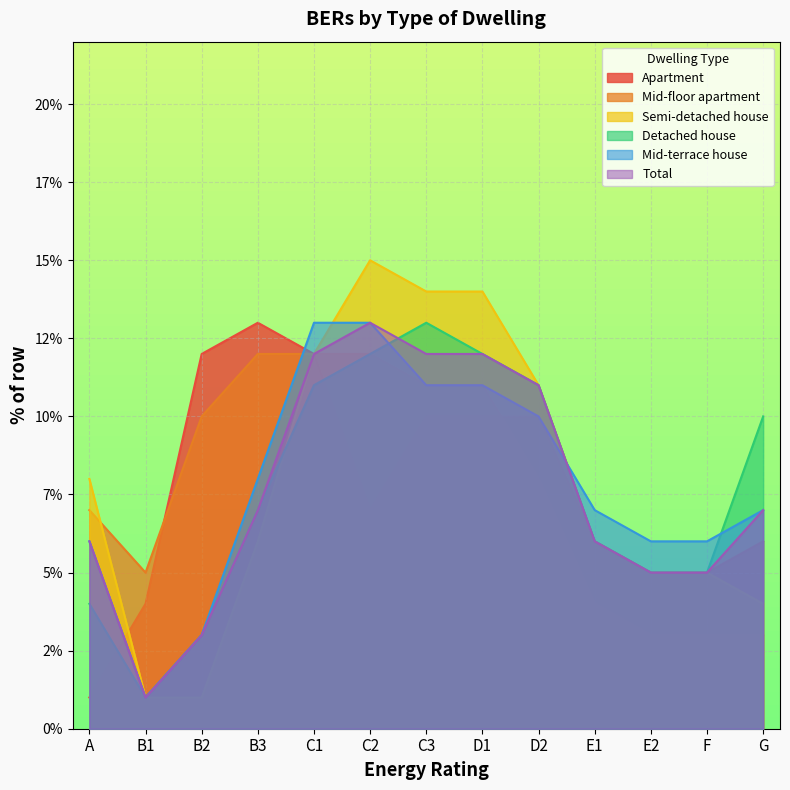

Is it true that Detached house equals 6 at E1?

True